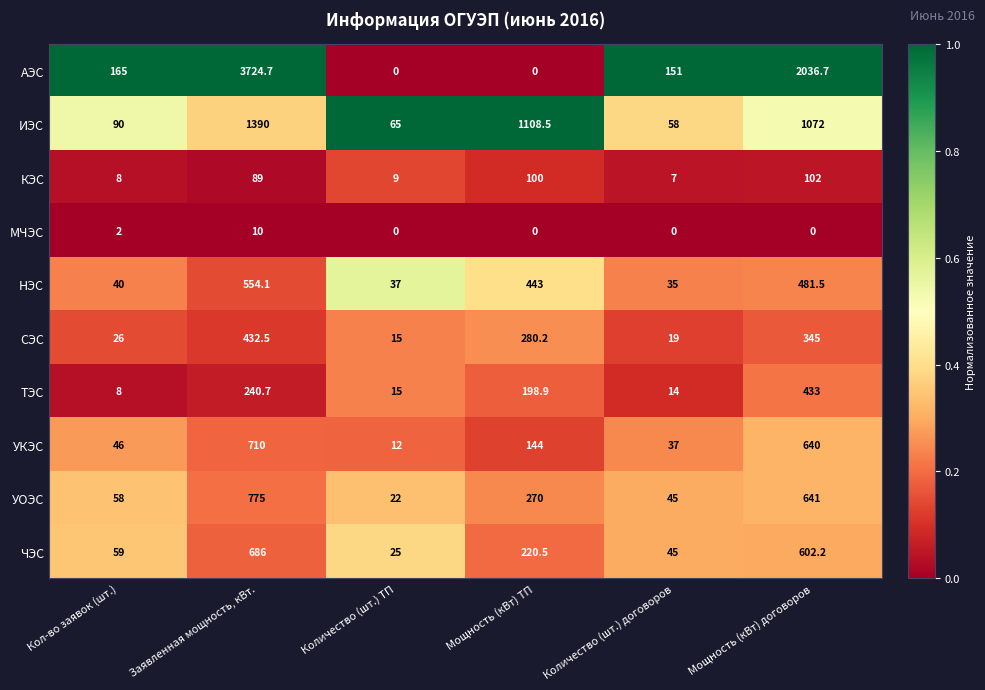

What is the average value of the АЭС series?

1012.9